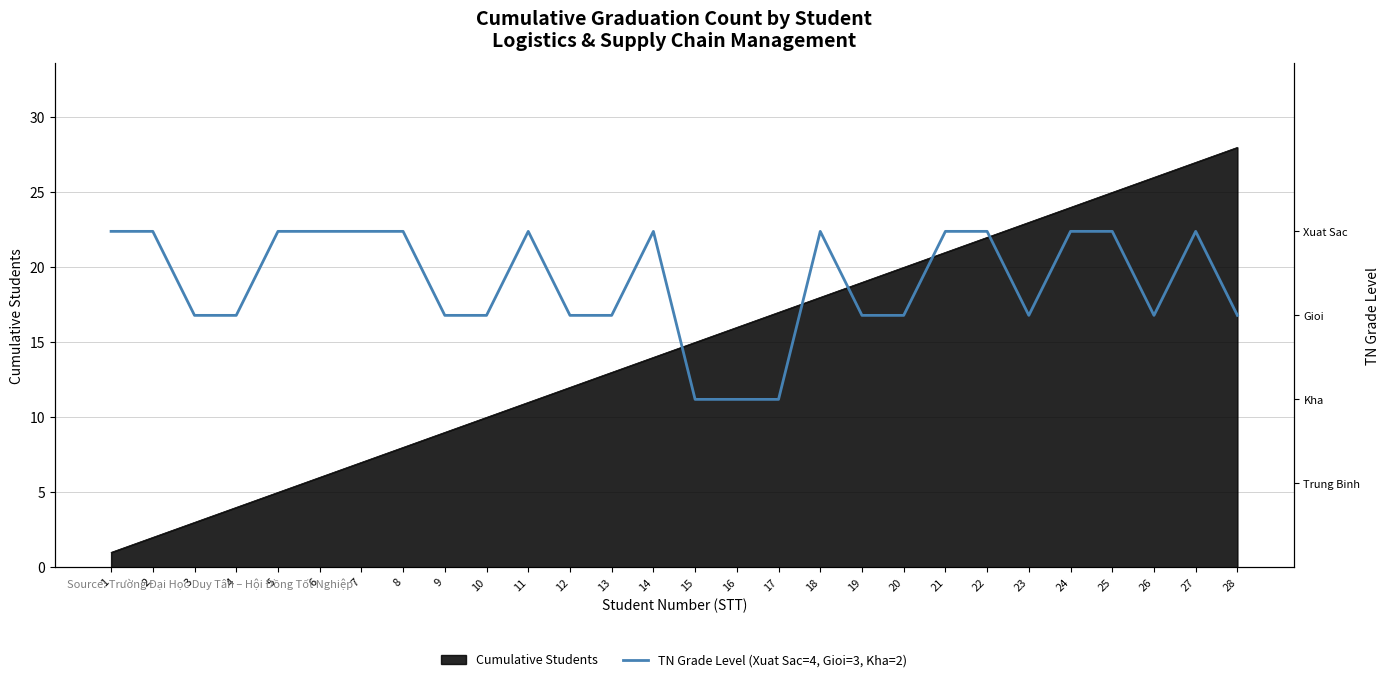

True or false: there are more than 0 points higher than both neighbors.

True